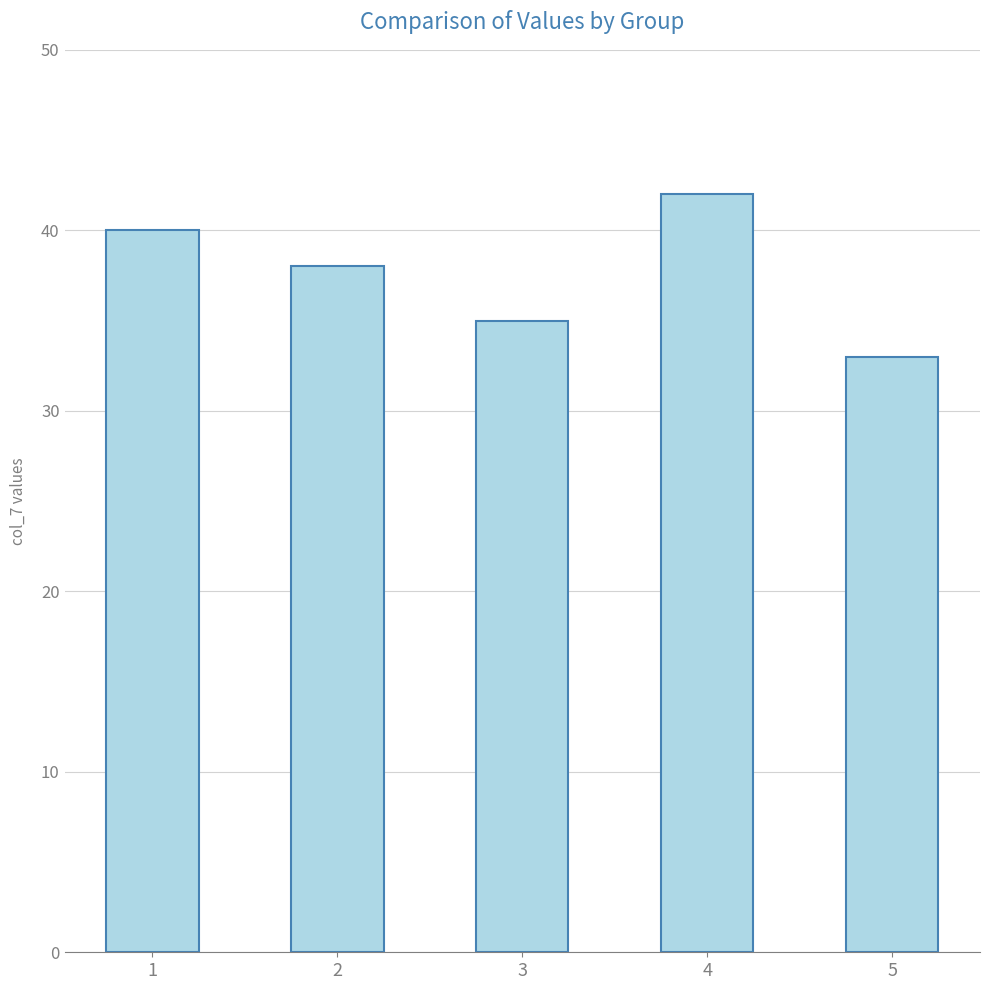

At which label does the data first exceed 38?

1